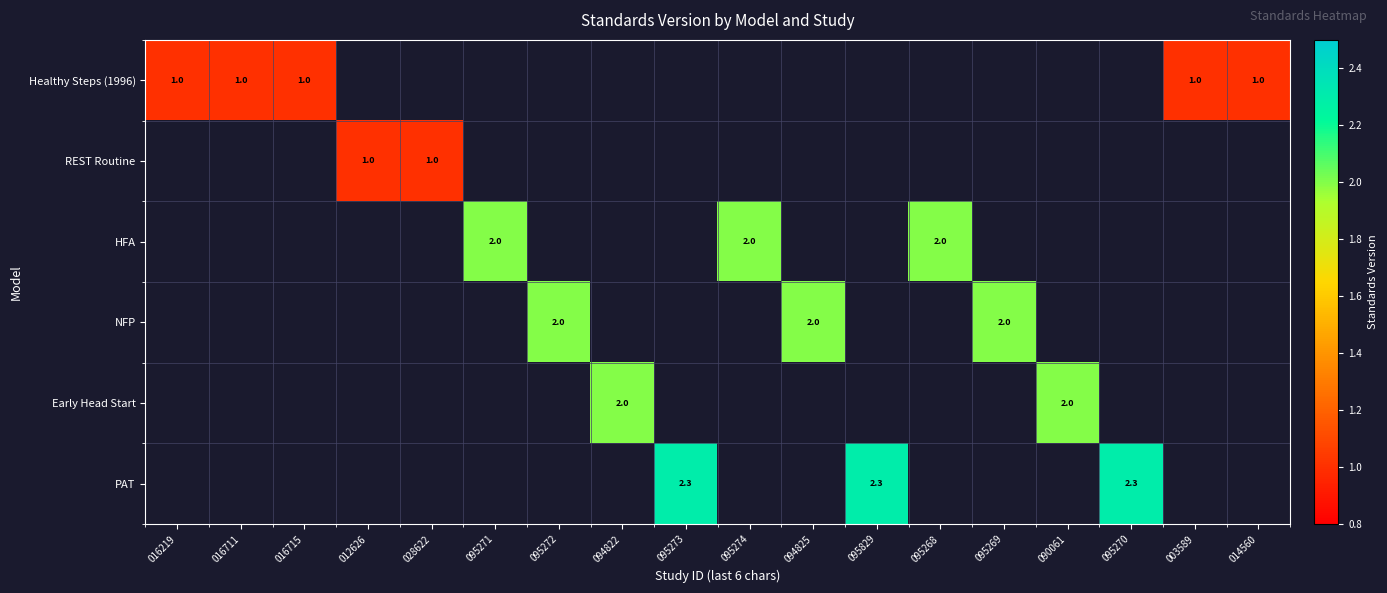

The value of HFA at 095274 is 0.6. True or false?

False